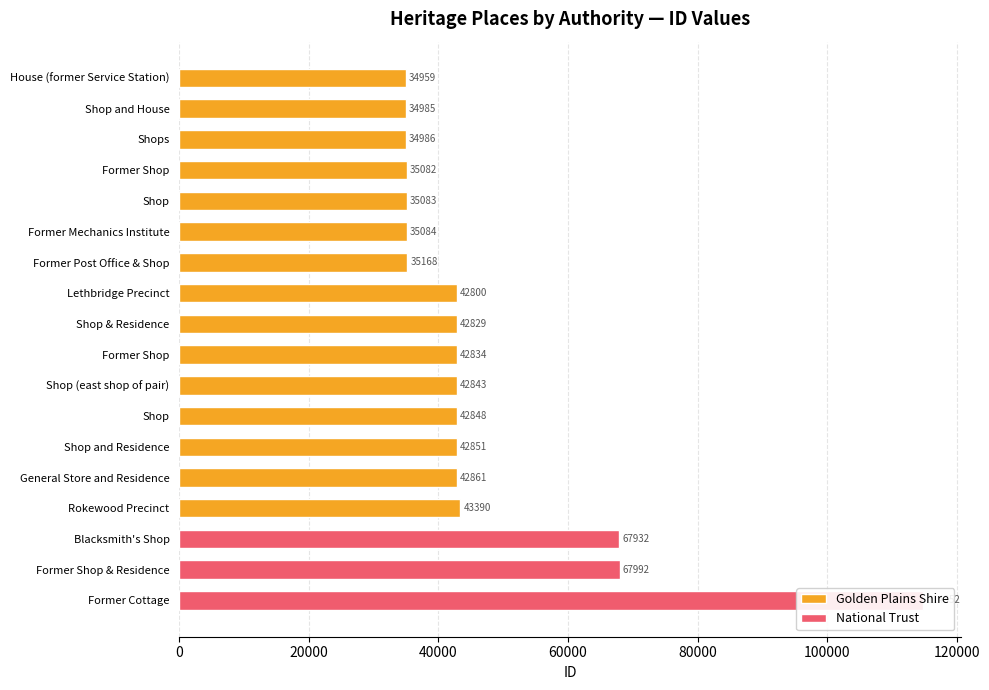

Are the bars grouped side by side (vs. stacked)?

No